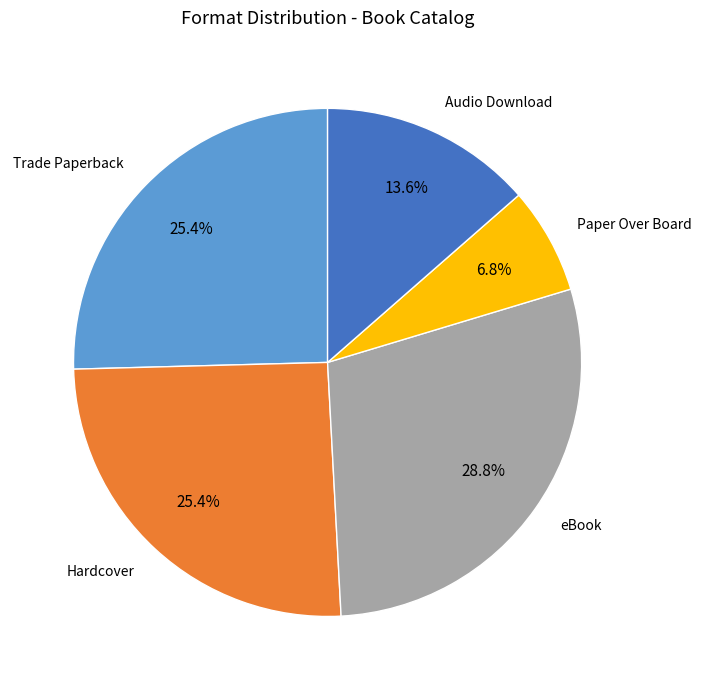

What portion of the pie excludes eBook?

71.2%